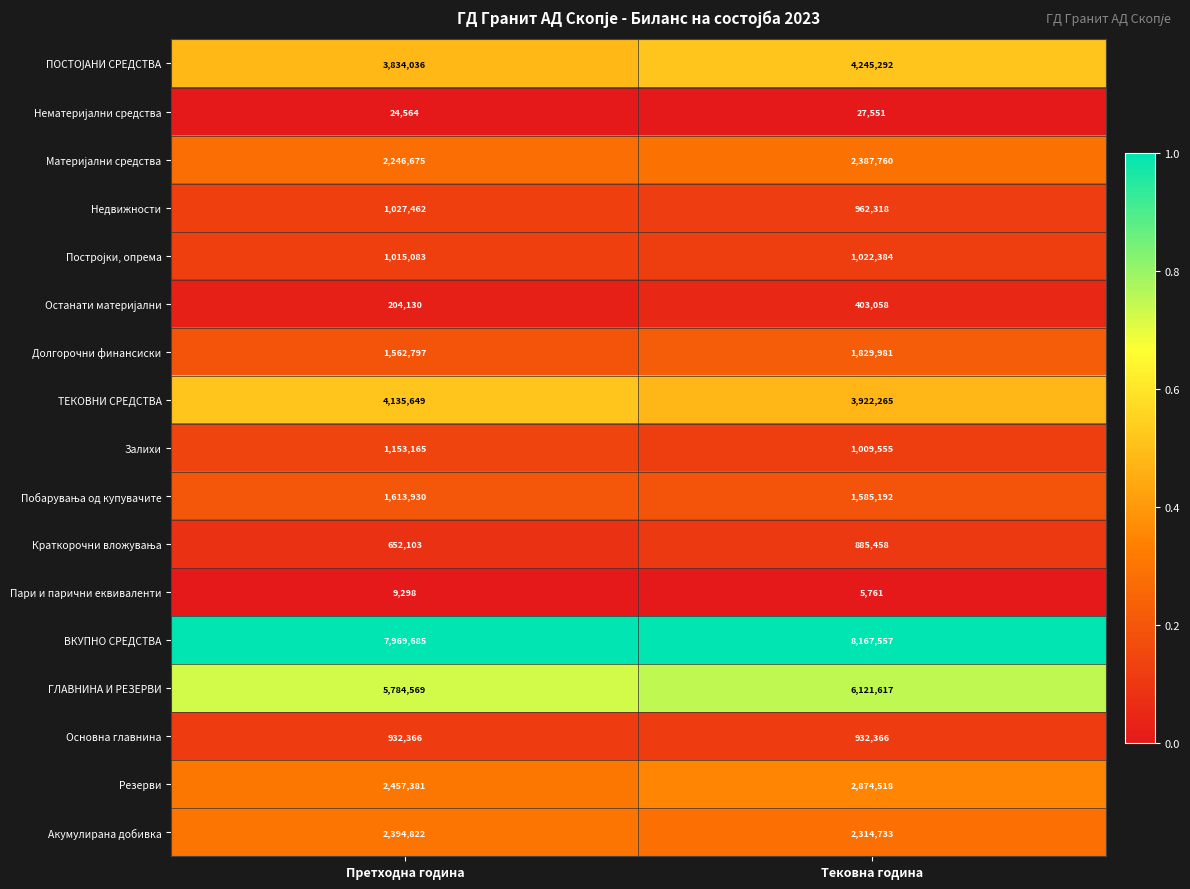

List the labels in order of Резерви value, smallest first.

Претходна година, Тековна година